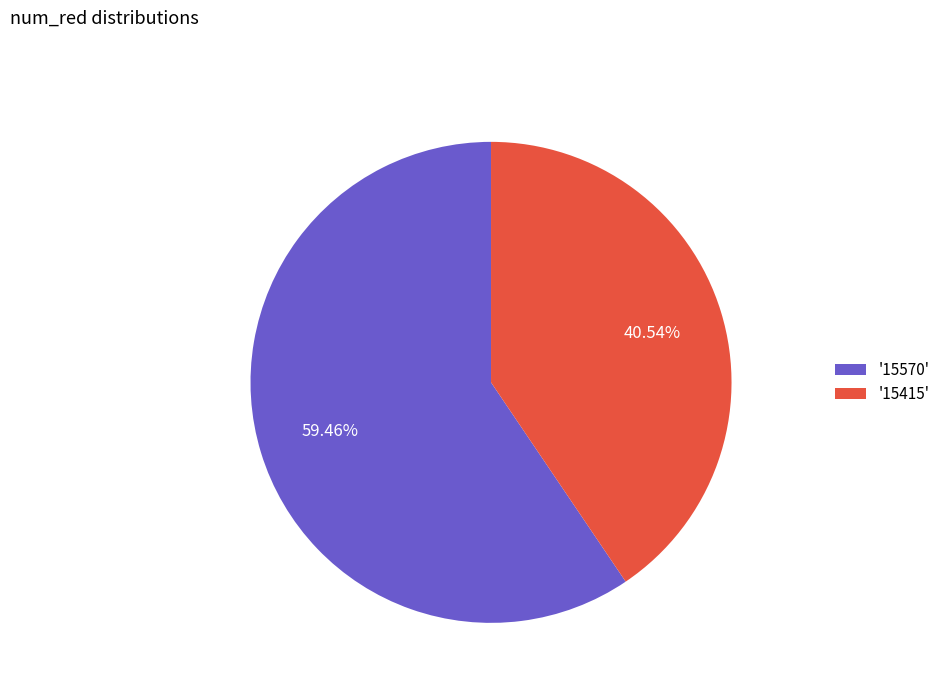

What is the majority slice?

'15570'